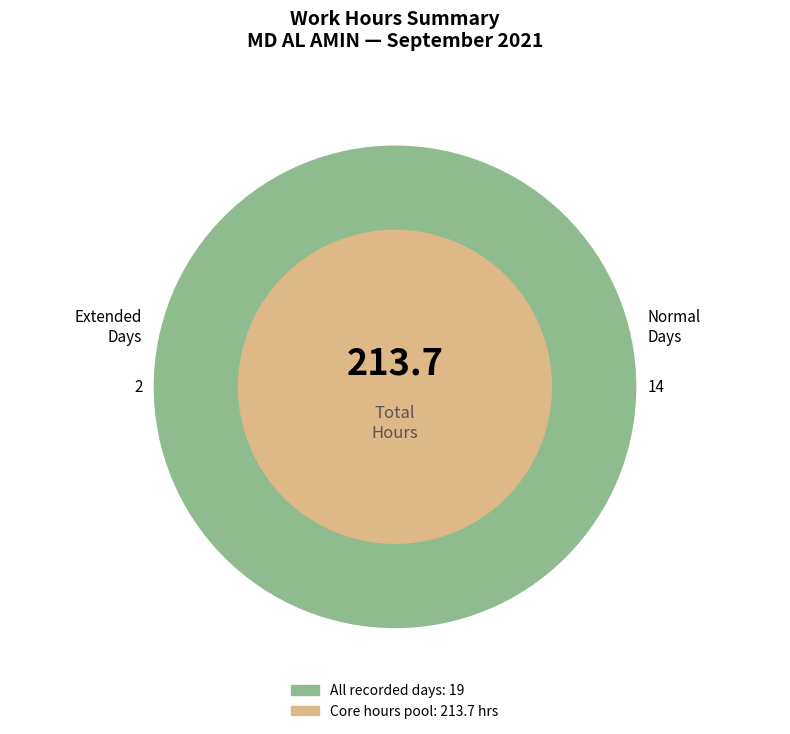

To the nearest percent, what is the average slice percentage?

5%